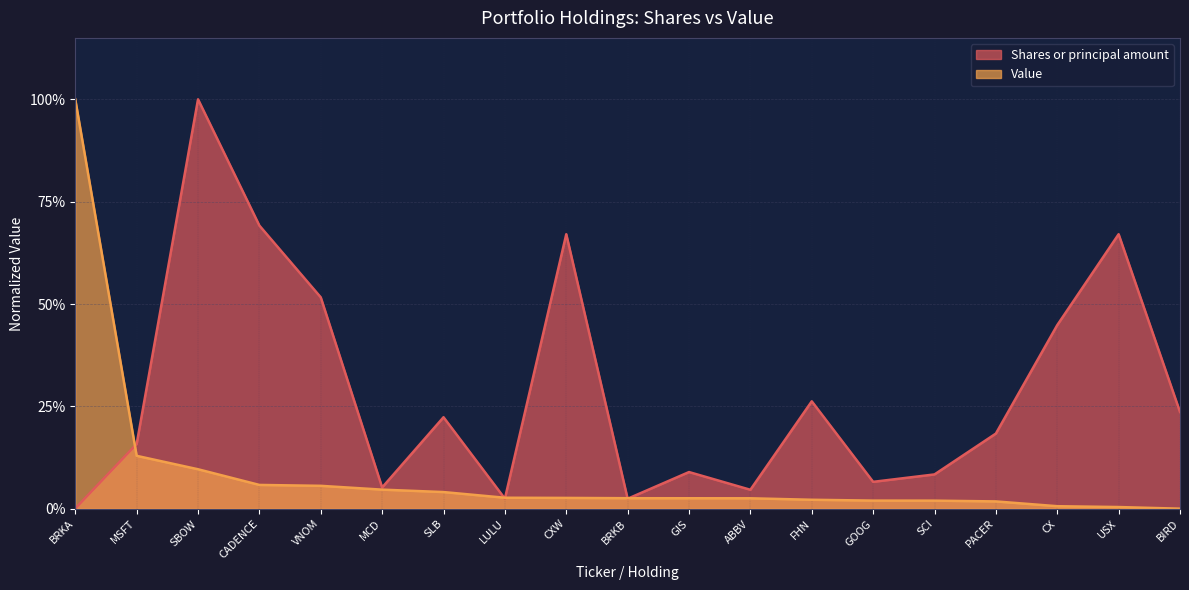

What is the label of the 17th point from the right?

SBOW